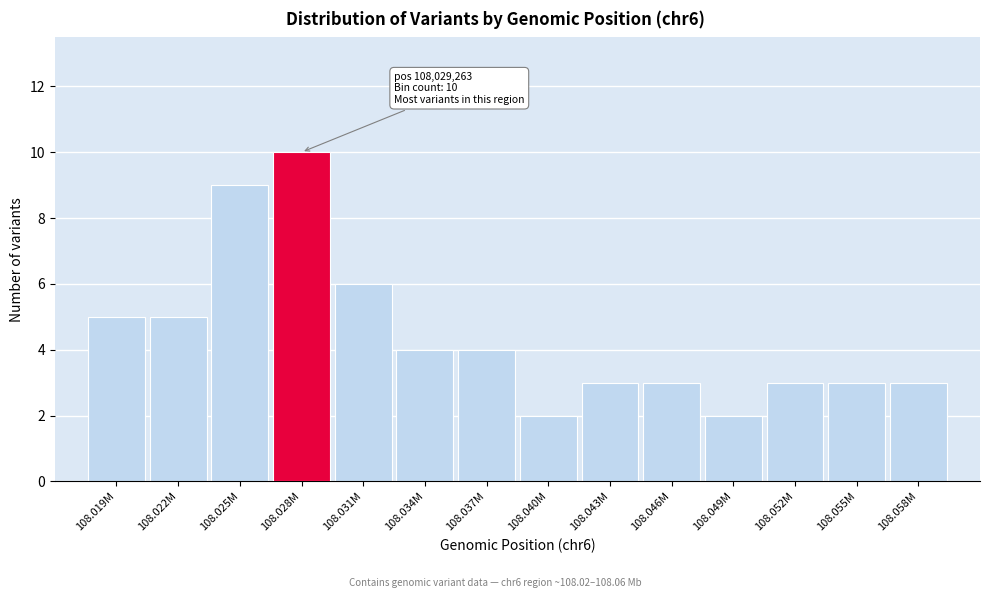

Reading right to left, transcribe all the data shown in this chart.

108.058M=3	108.055M=3	108.052M=3	108.049M=2	108.046M=3	108.043M=3	108.040M=2	108.037M=4	108.034M=4	108.031M=6	108.028M=10	108.025M=9	108.022M=5	108.019M=5